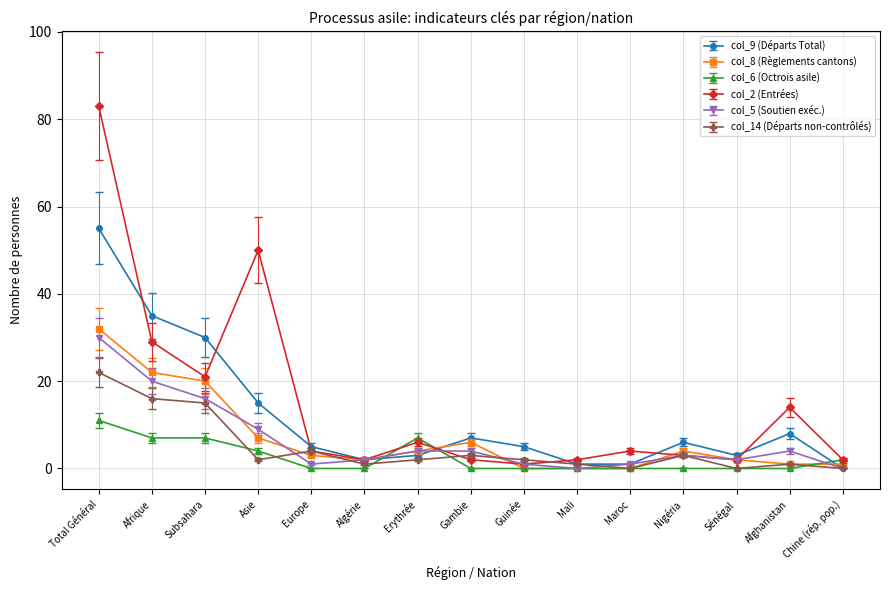

At which label does col_2 (Entrées) first exceed 4?

Total Général